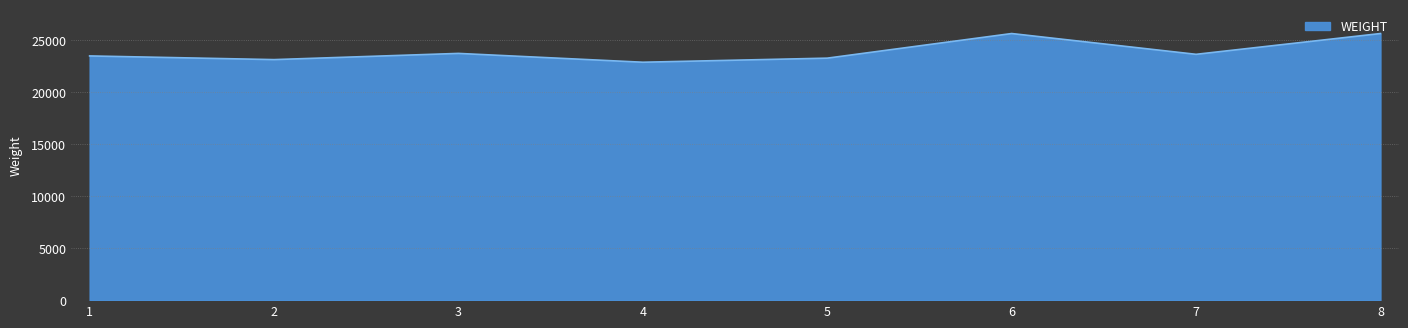

What is the difference between the second highest and second lowest values?

2509.0